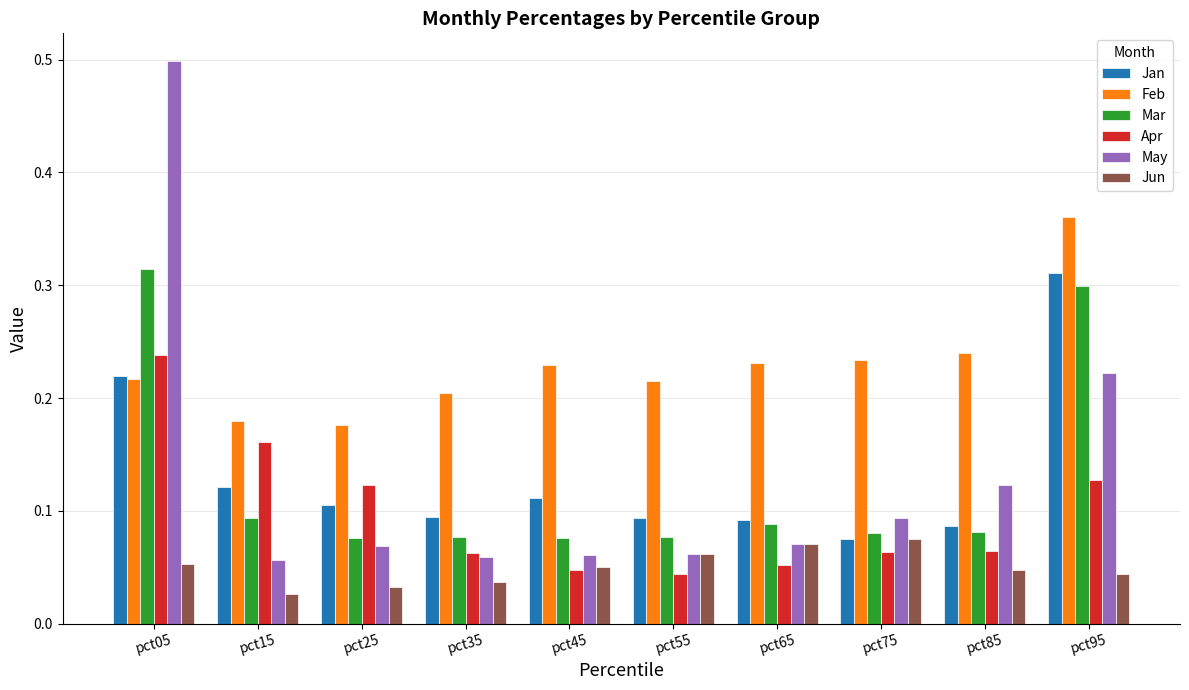

Which category has the lowest value across all series?

pct15